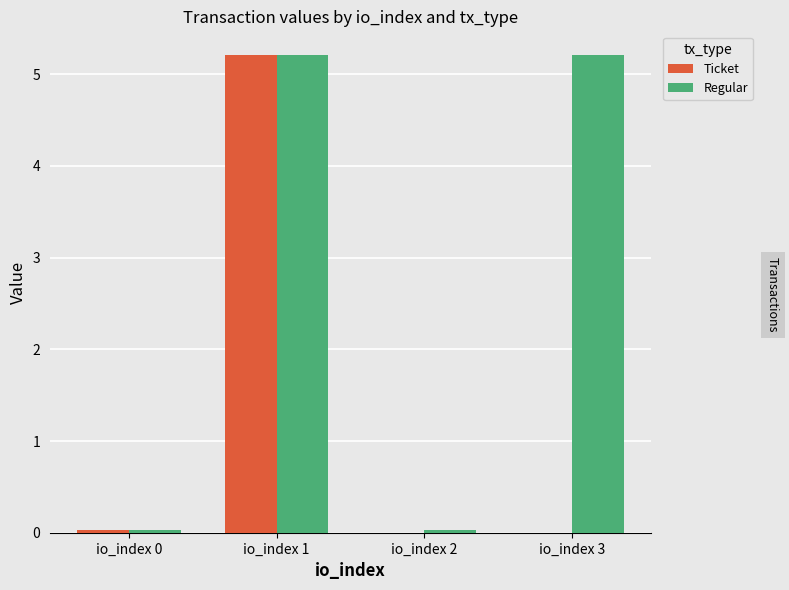

Is it true that Regular equals 0.0 at io_index 0?

True